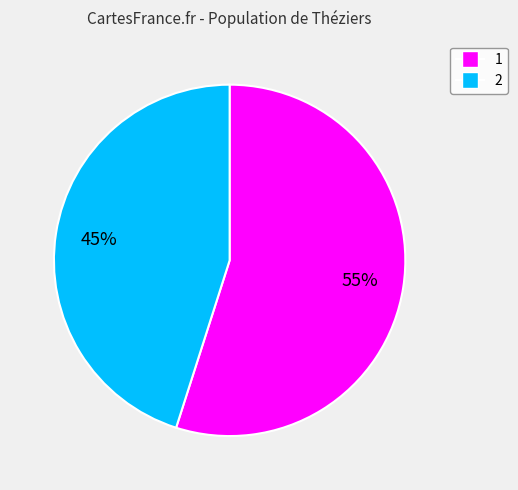

To the nearest percent, what is the combined percentage of 2 and 1?

100%